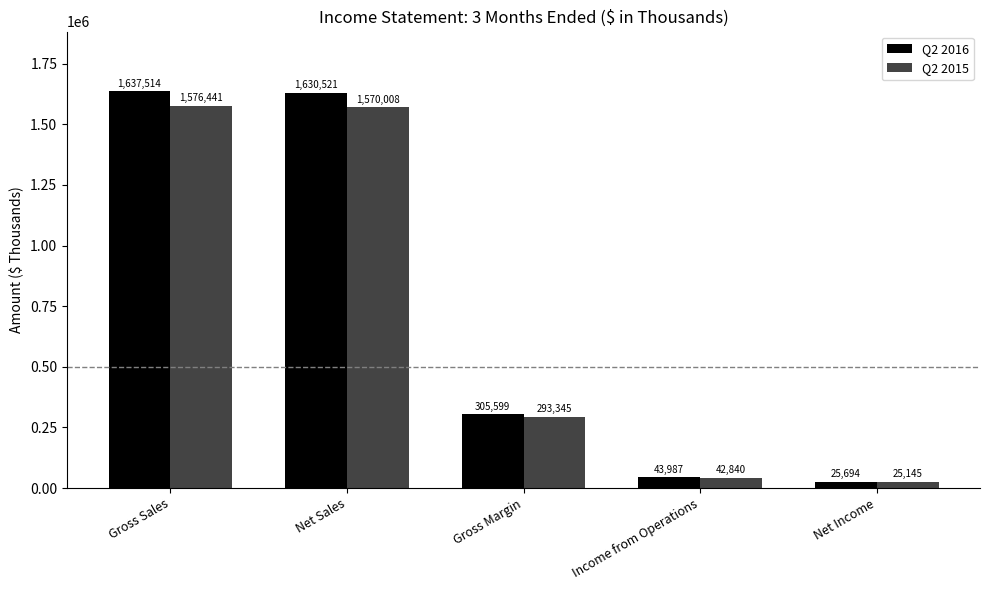

How many distinct data groups are displayed?

2